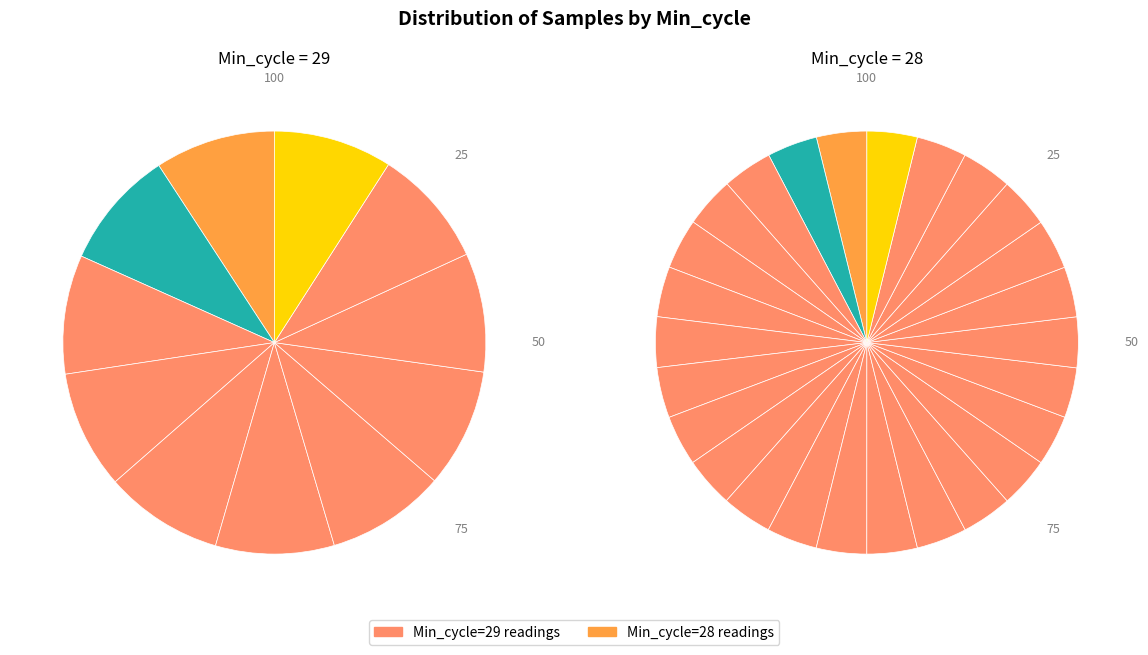

How many slices are in this pie chart?

37